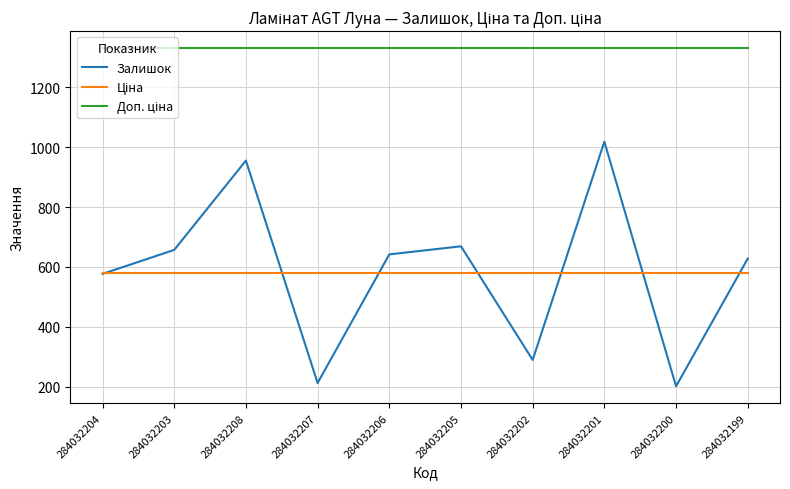

What is the total value across all series at 284032202?

2200.6